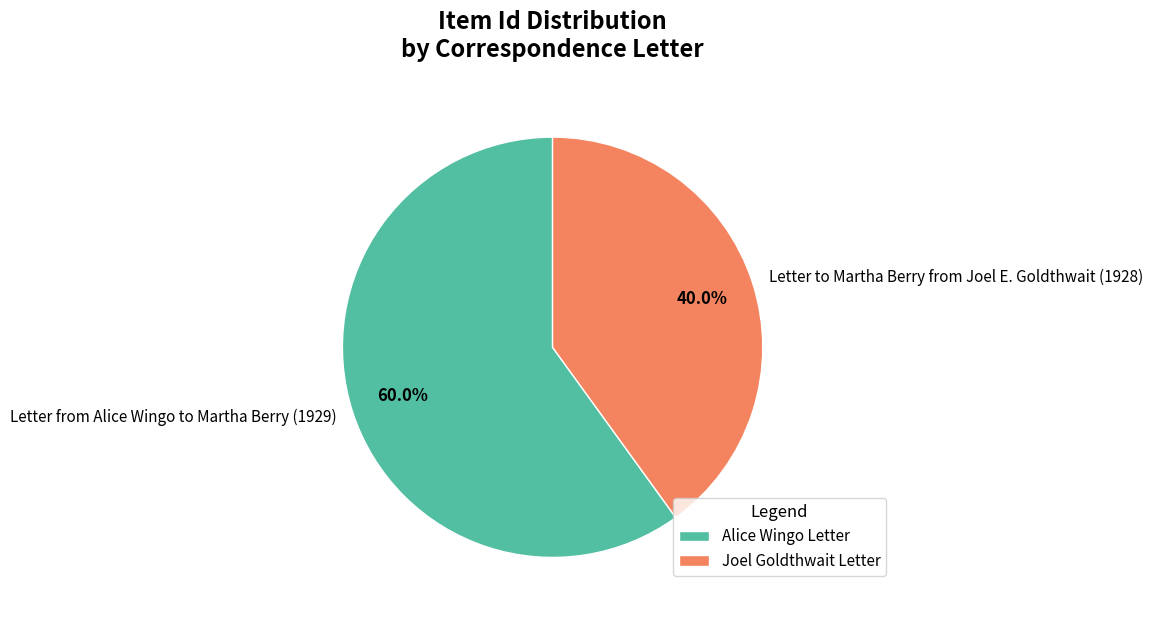

Does Letter from Alice Wingo to Martha Berry (1929) account for over 50% of the chart?

Yes